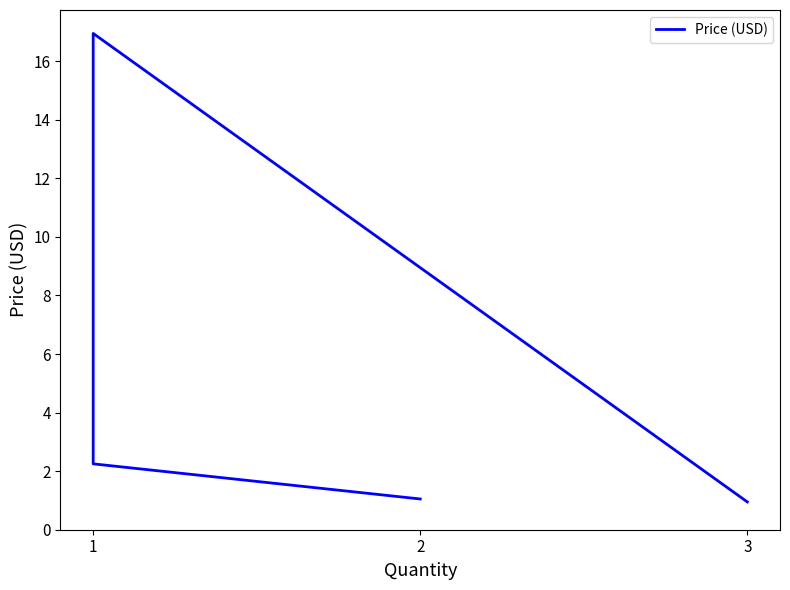

What is the sum of all values?

21.2